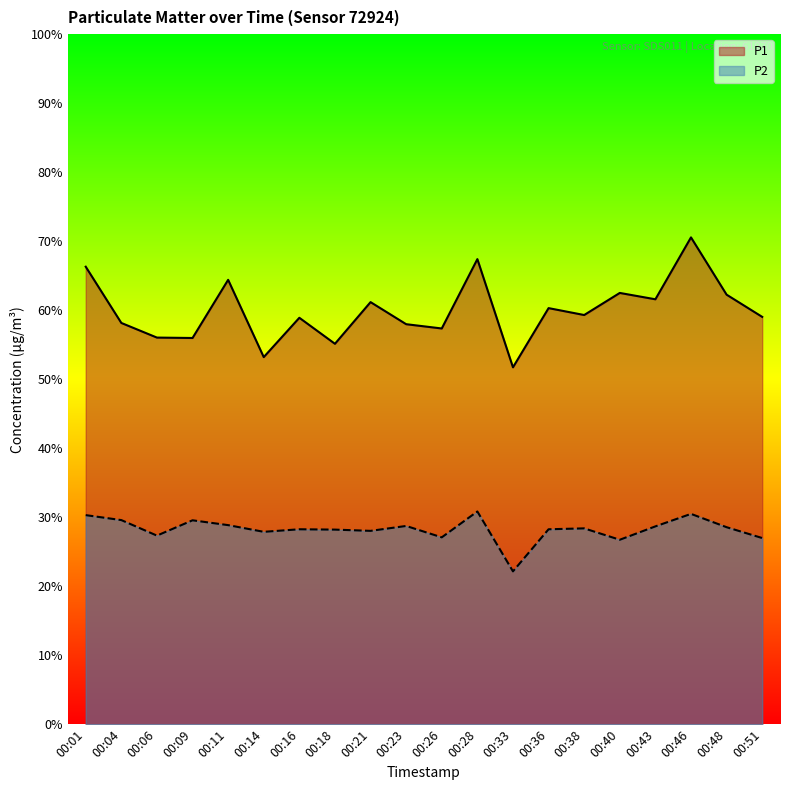

What is the minimum value for P2?

22.1